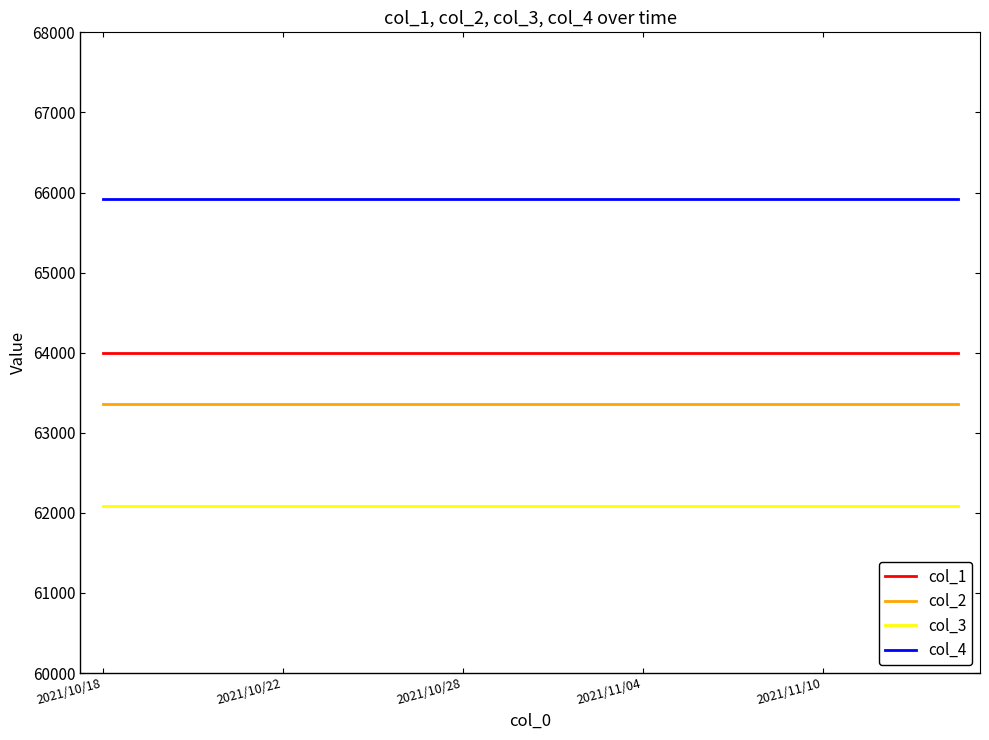

What is the highest value of the col_3 series?

62080